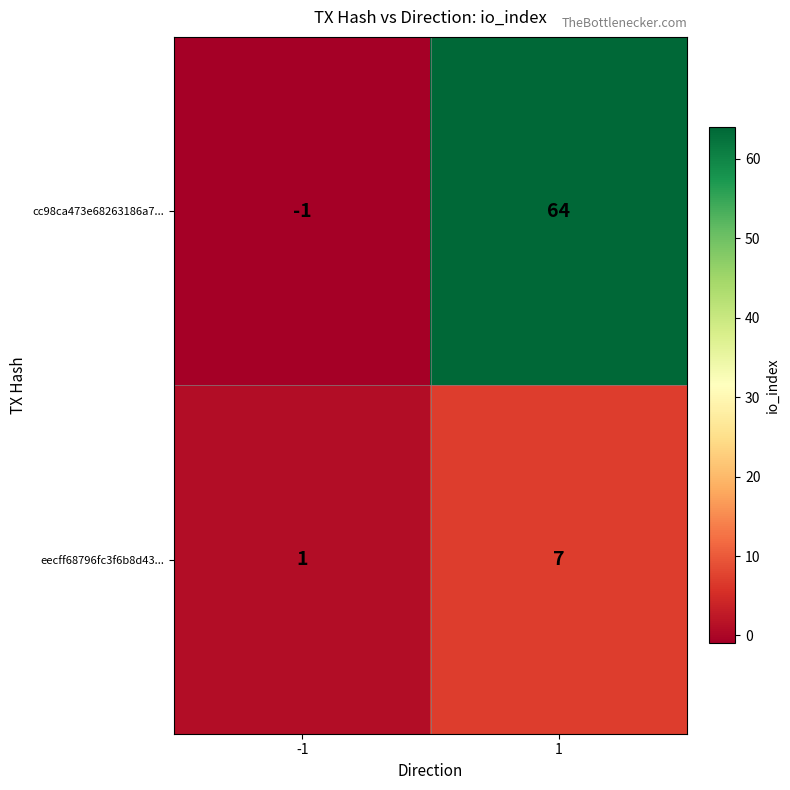

Which series changed the most between -1 and 1?

cc98ca473e68263186a7...